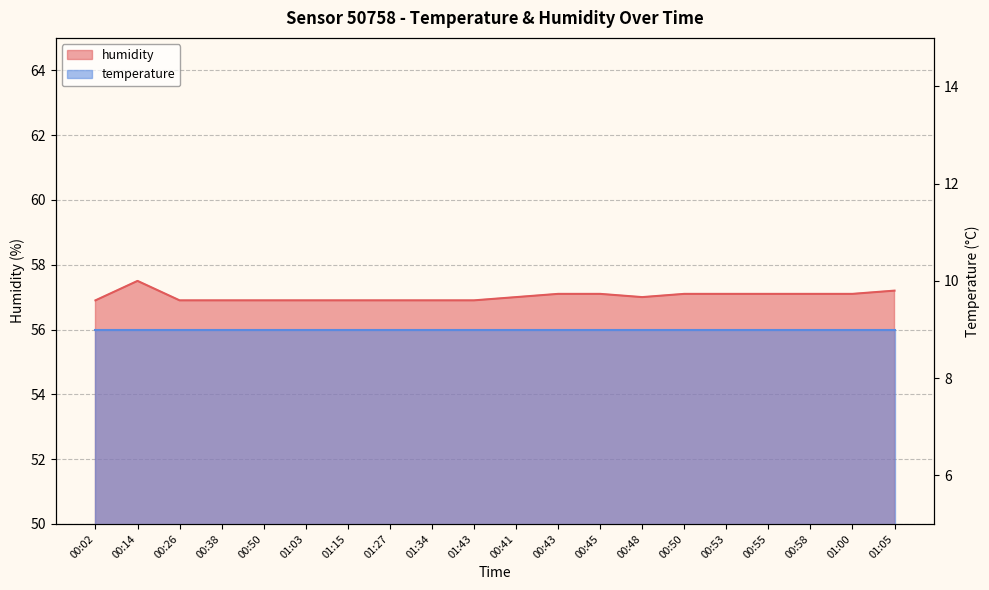

What is the sum of all values?

1140.5